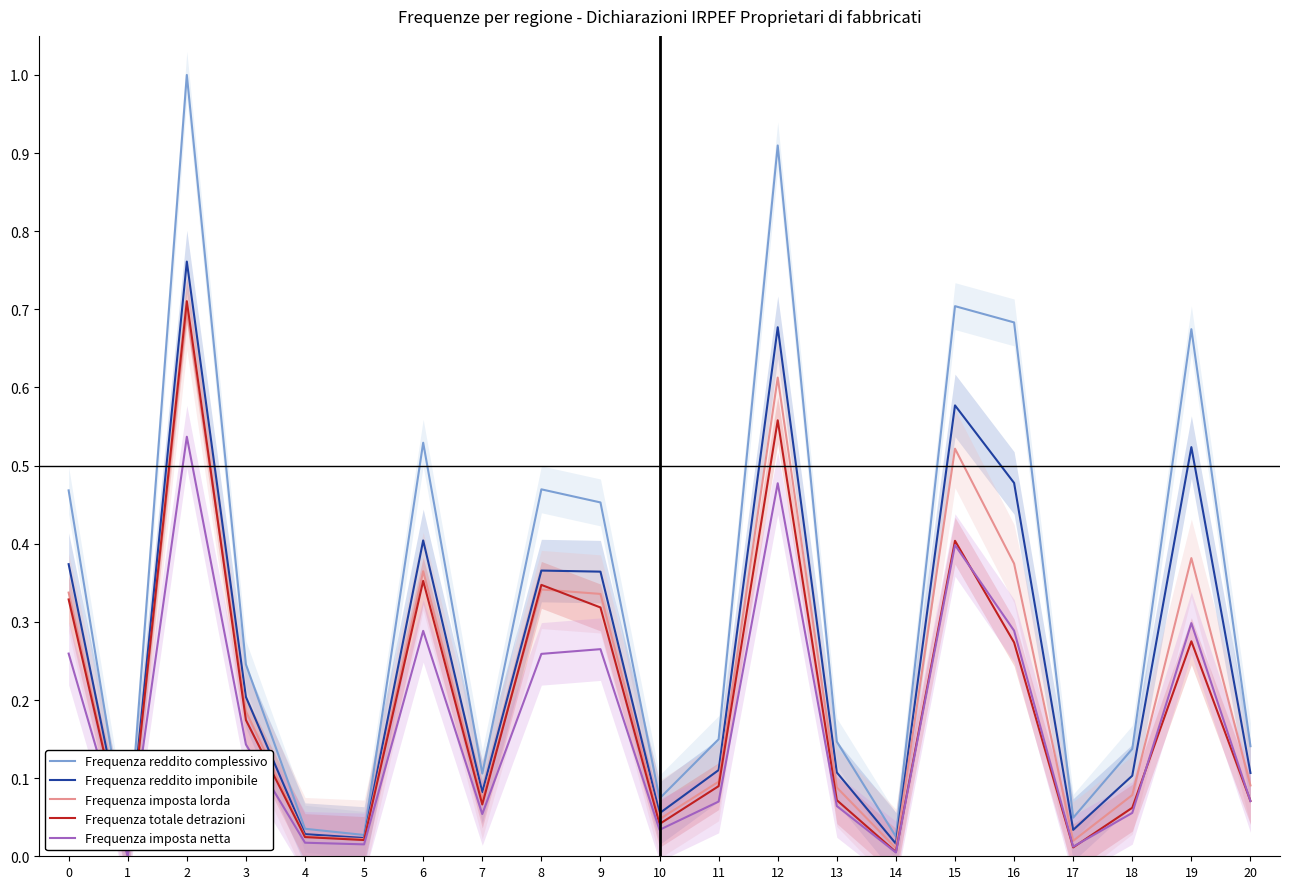

How many interior local valleys does the Frequenza reddito imponibile series have?

6